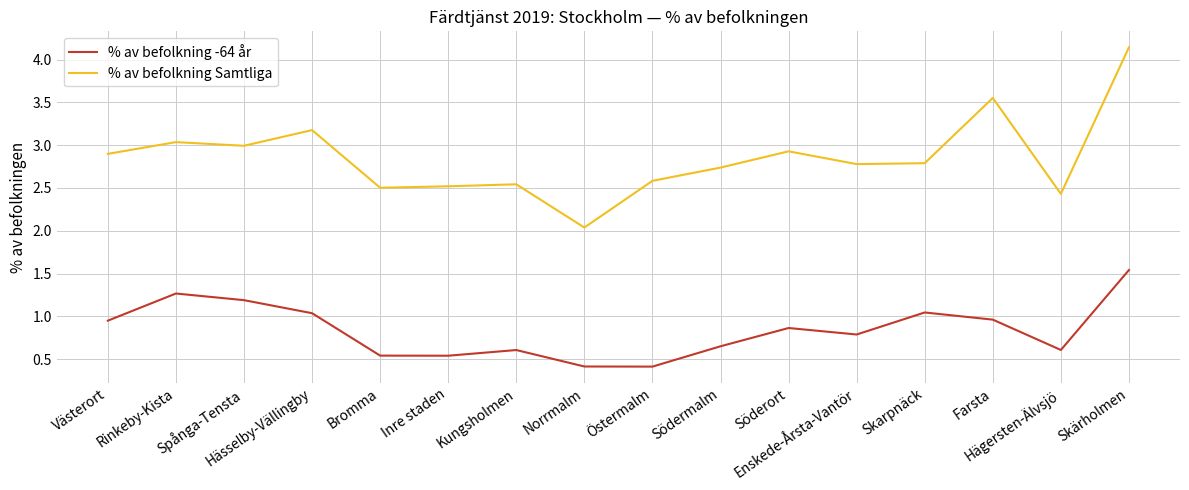

In % av befolkning -64 år, how many points are higher than both neighbors (excluding endpoints)?

4